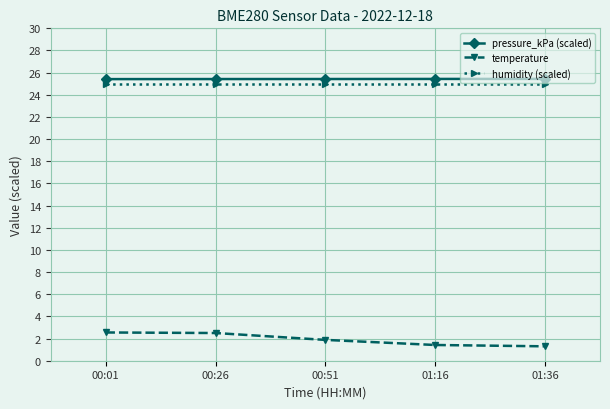

What is the sum of all humidity (scaled) values?

125.0